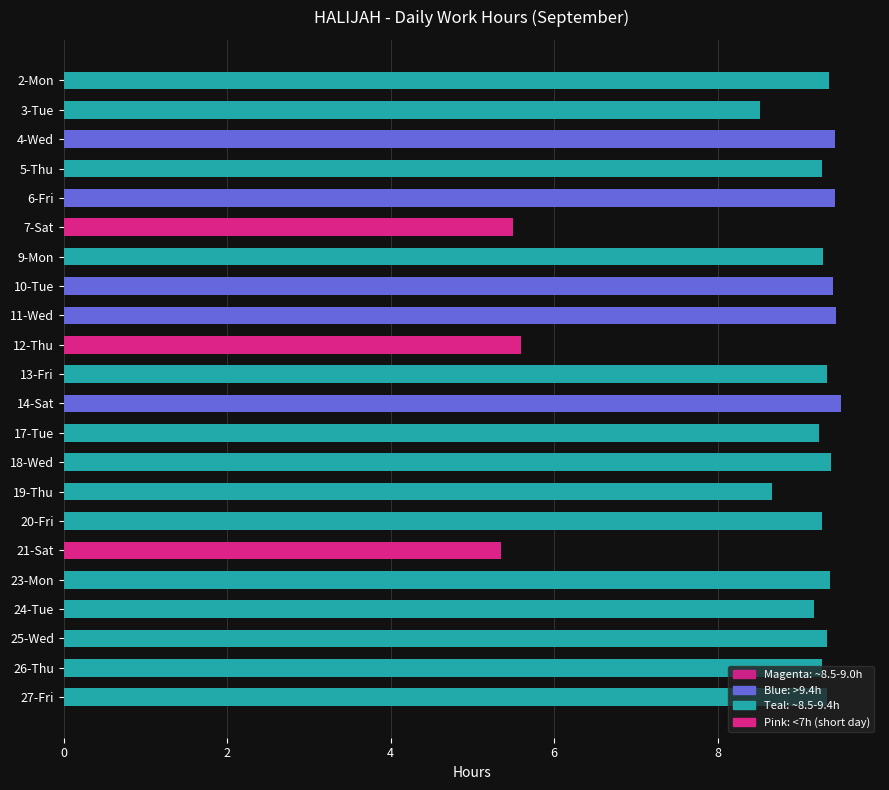

True or false: the data shows 9.4 at 10-Tue.

True